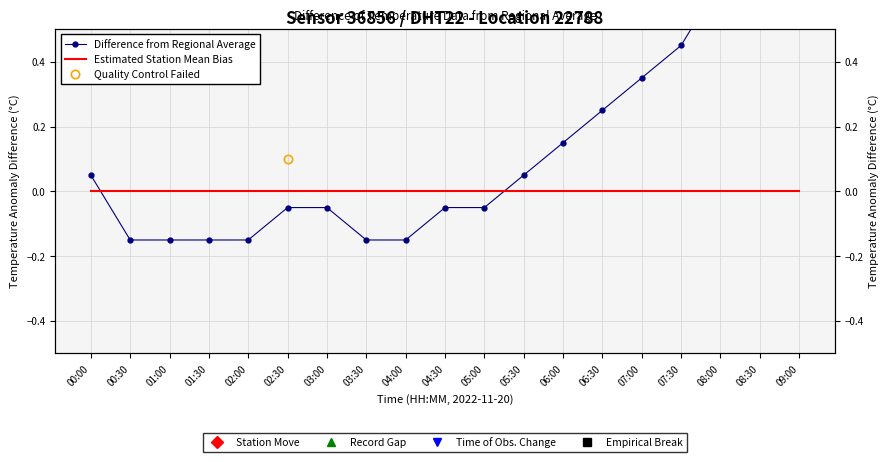

How many values in Difference from Regional Average are below zero?

10